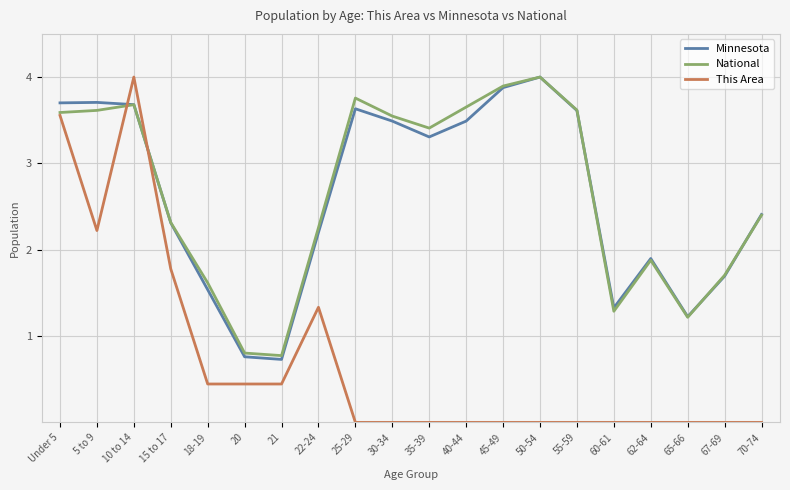

Which series has the largest range (max minus min)?

This Area